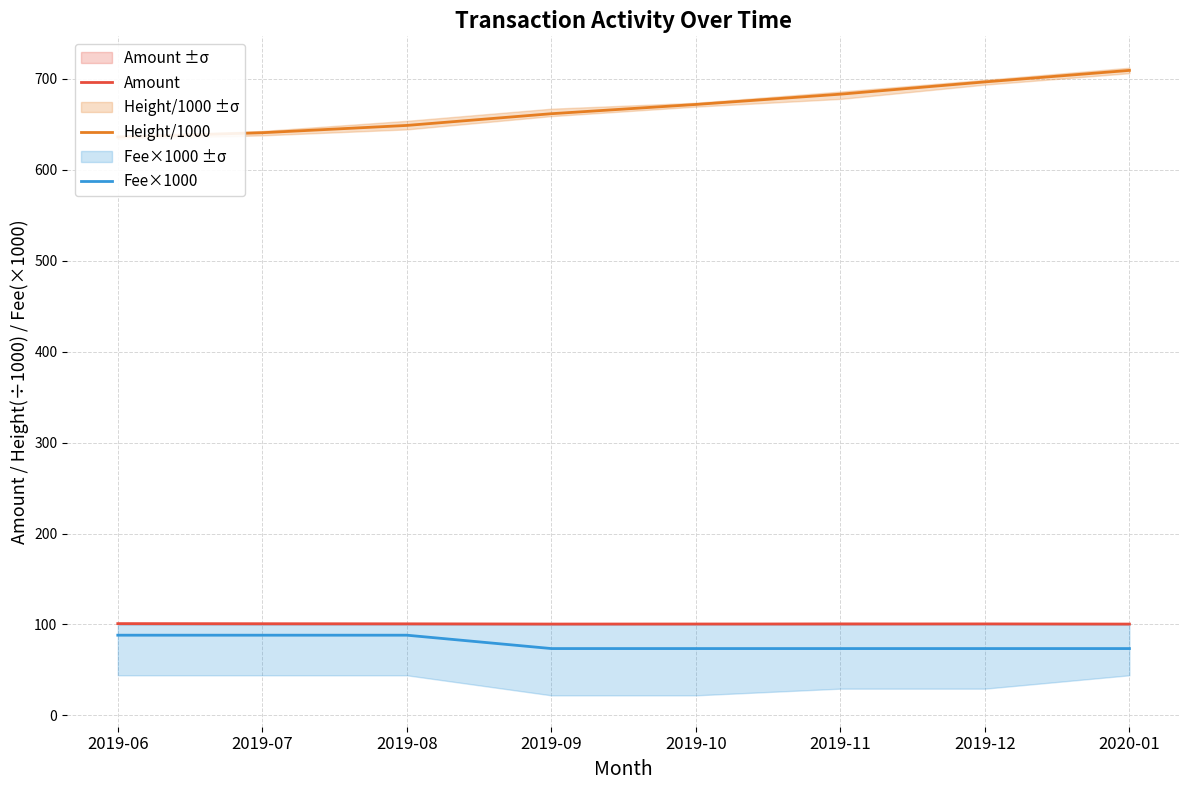

What is the label of the 4th point from the right?

2019-10